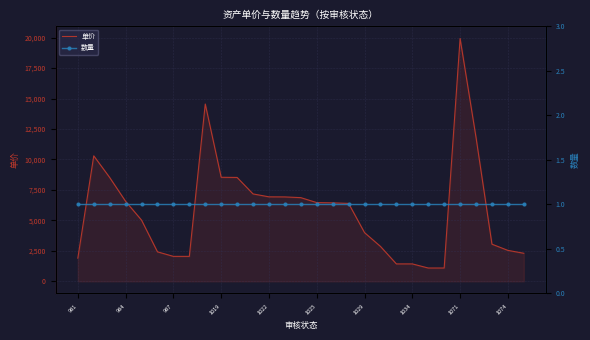

Count the number of data series in this chart.

2